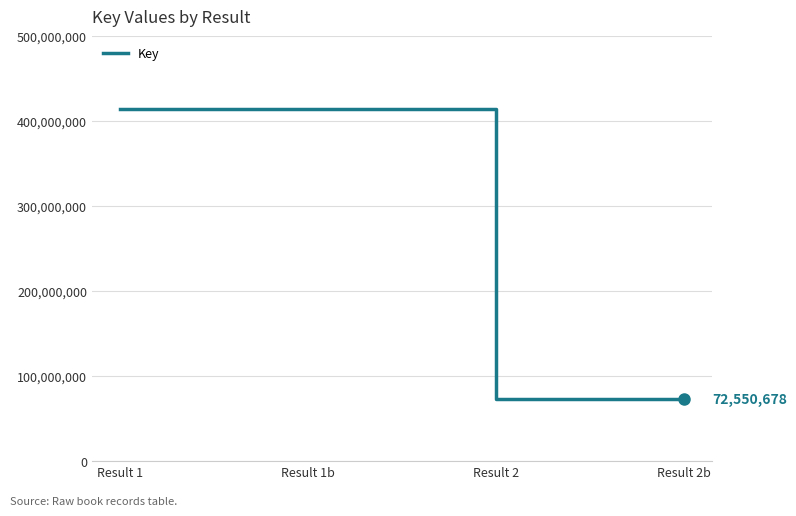

What is the average value?

243535064